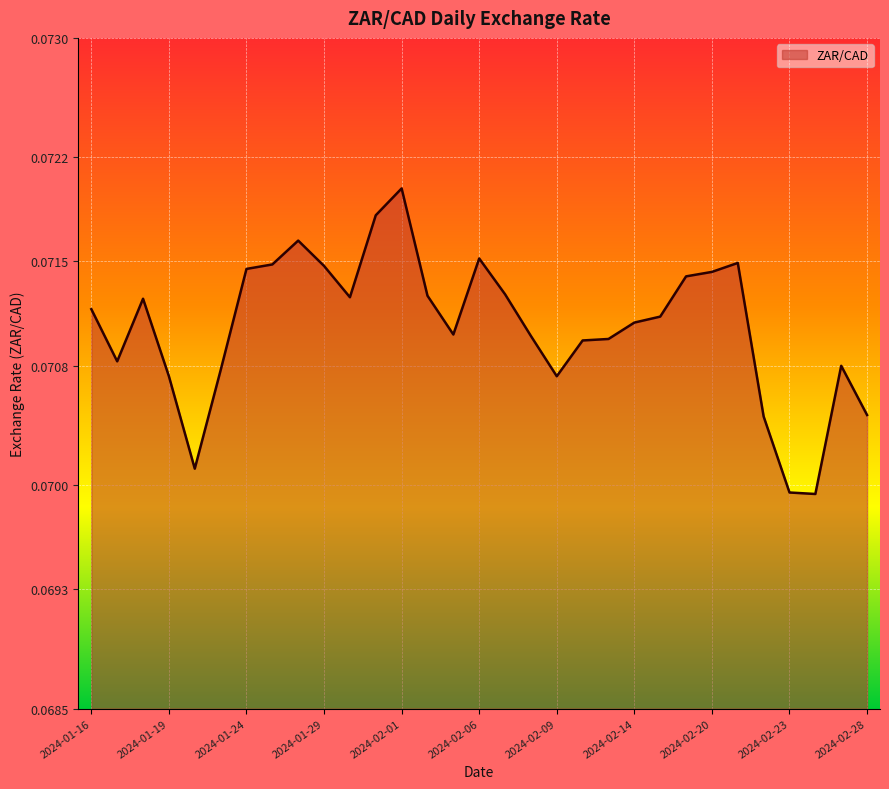

Reading right to left, list all the values displayed in this chart.

0.1	0.1	0.1	0.1	0.1	0.1	0.1	0.1	0.1	0.1	0.1	0.1	0.1	0.1	0.1	0.1	0.1	0.1	0.1	0.1	0.1	0.1	0.1	0.1	0.1	0.1	0.1	0.1	0.1	0.1	0.1